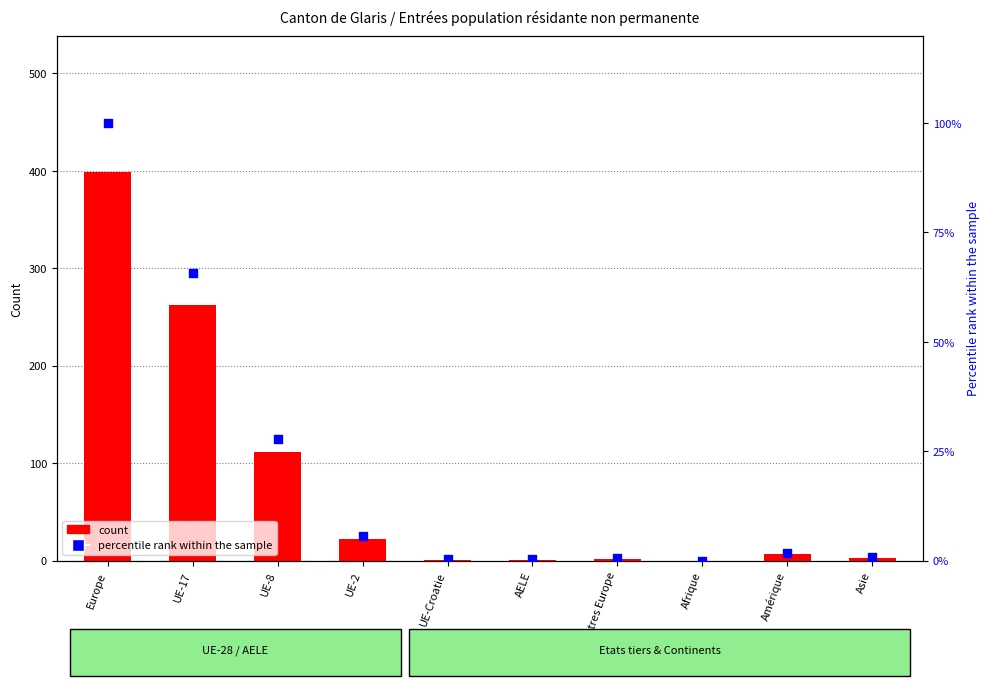

Which series contains the lowest Y value?

Total